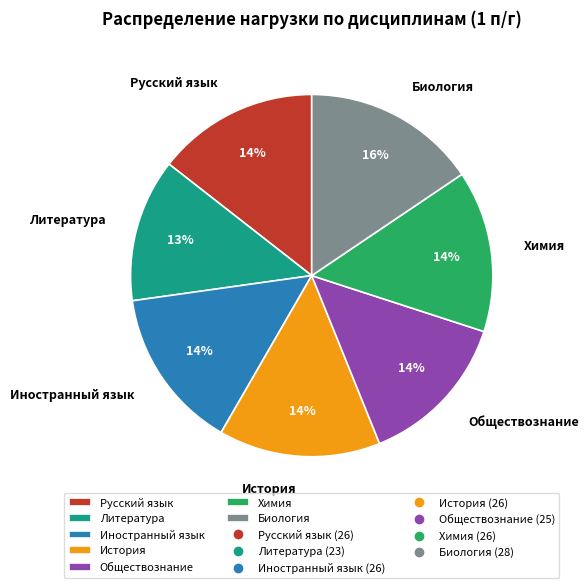

Which category has the smallest portion of the pie?

Литература